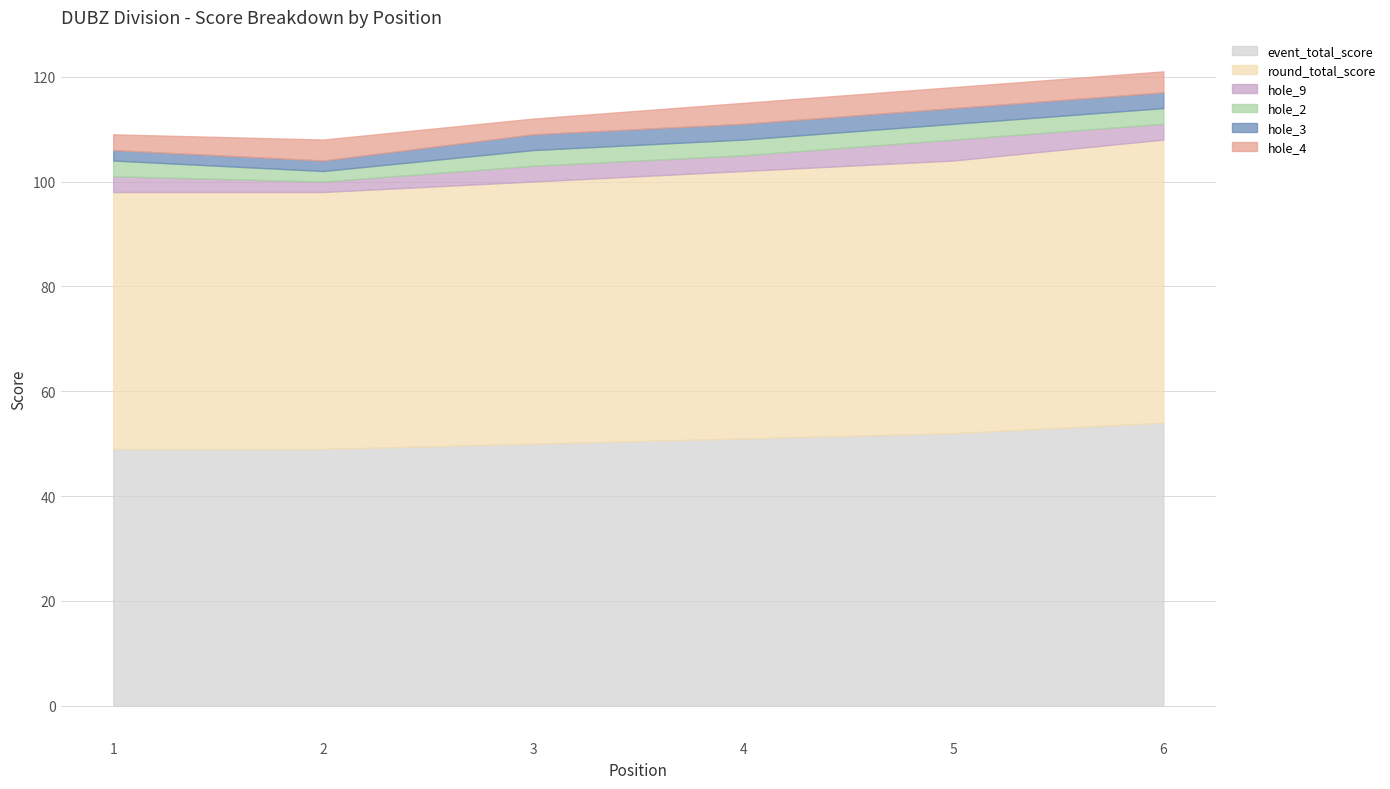

How many series are shown in this chart?

6